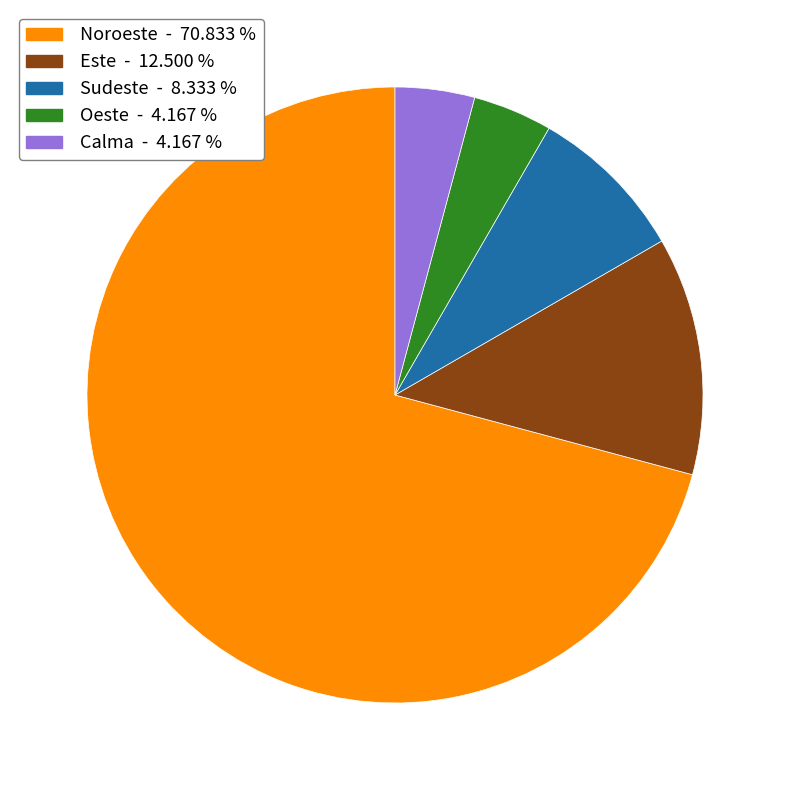

What is the largest slice in the pie chart?

Noroeste - 70.833 %